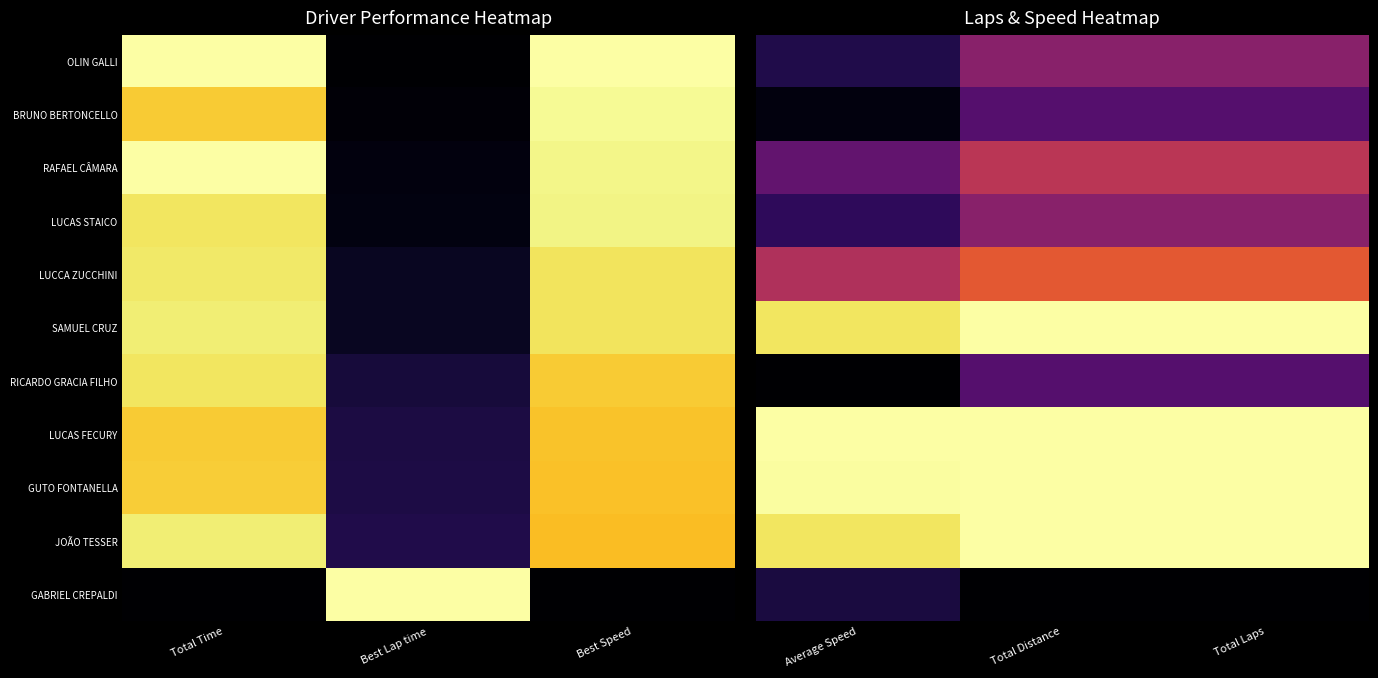

True or false: BRUNO BERTONCELLO has a value of 0.2 at Total Distance.

True